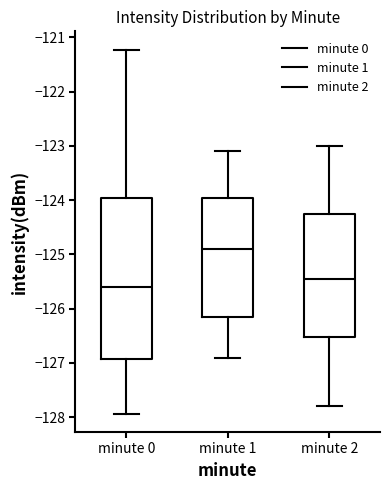

Where does the upper whisker of the box for minute 2 end on the y-axis? The values are not printed on the chart, so give them approximately, as read against the axis.

-123.0